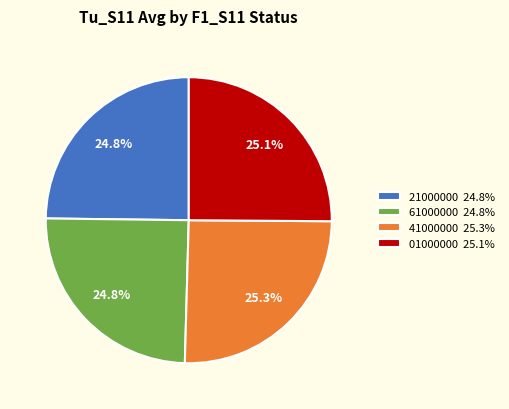

Combined, what portion of the pie is 01000000 25.1% and 41000000 25.3%?

50.4%